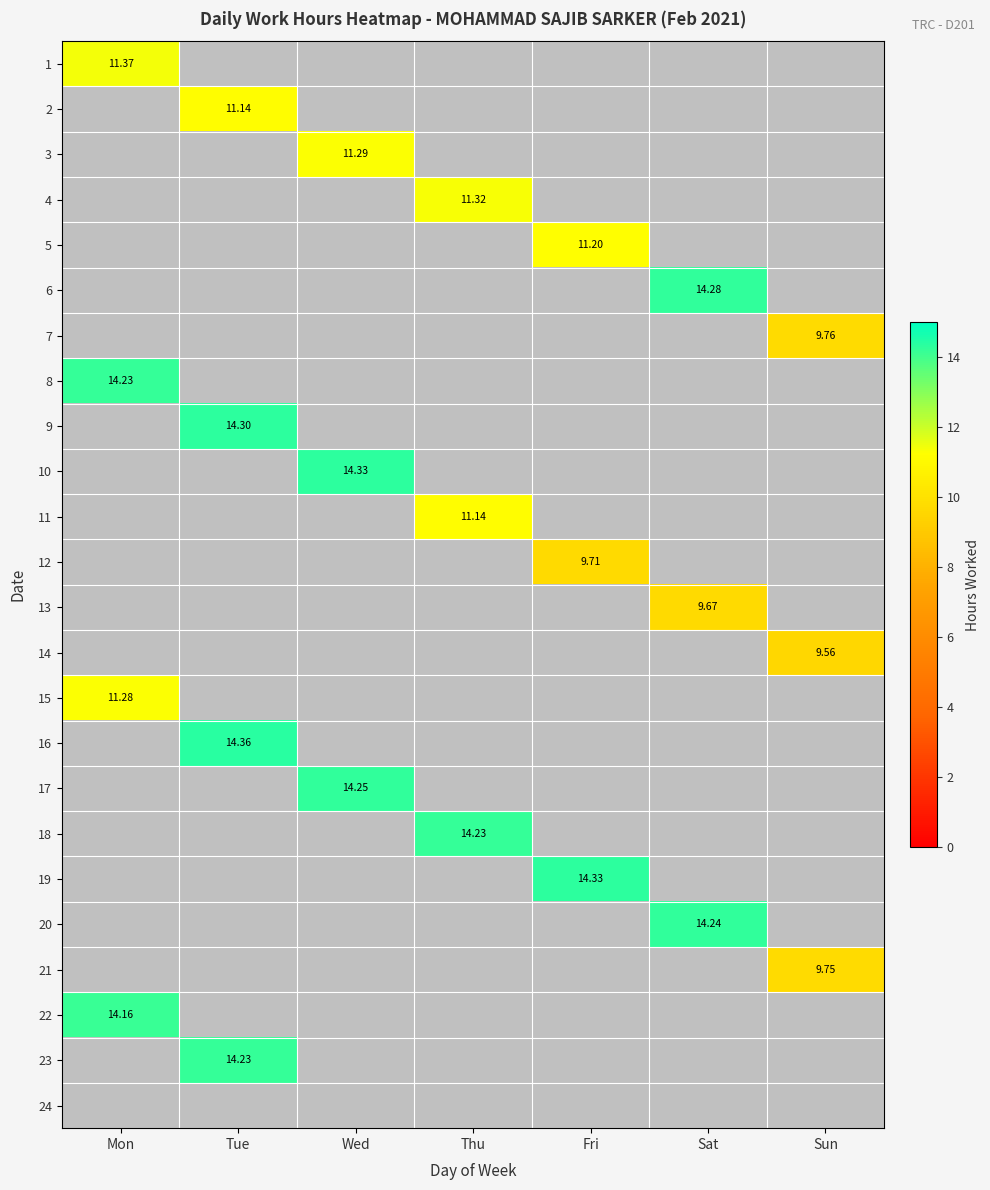

What is the maximum value shown in the chart?

14.4